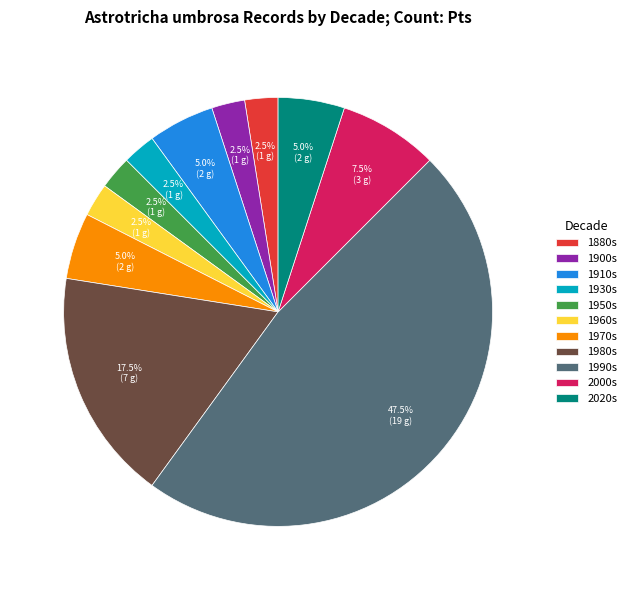

Is 1980s the majority of the pie?

No